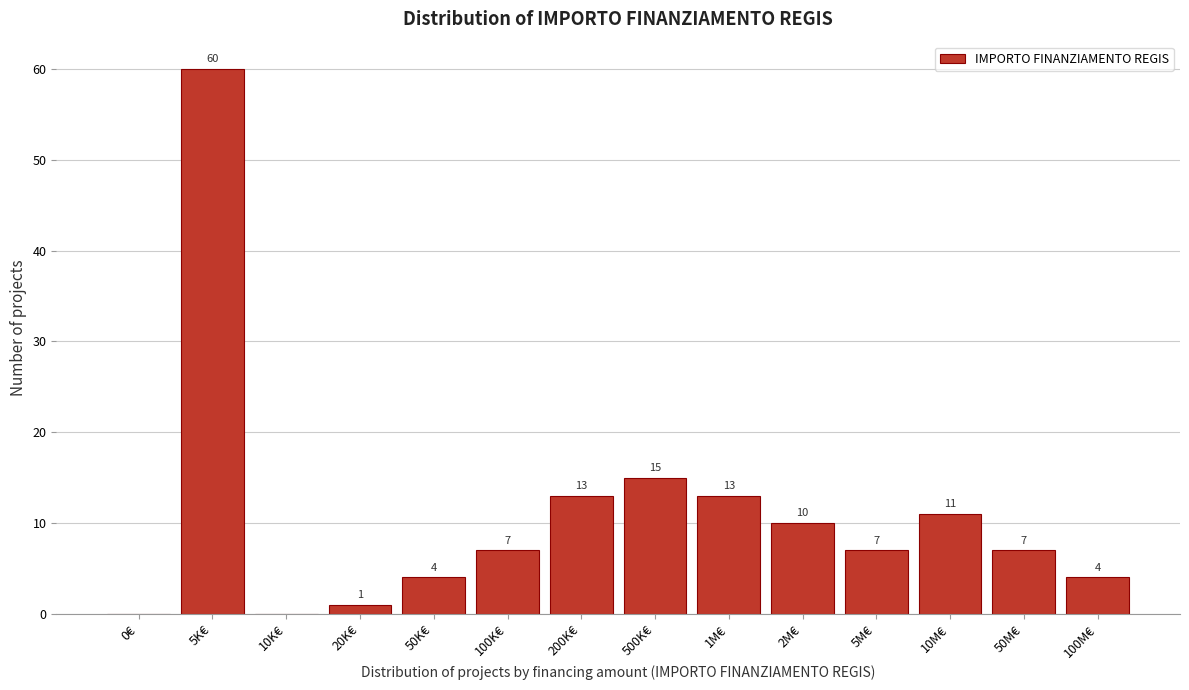

Reading left to right, what are all the values shown in this chart?

0€=0	5K€=60	10K€=0	20K€=1	50K€=4	100K€=7	200K€=13	500K€=15	1M€=13	2M€=10	5M€=7	10M€=11	50M€=7	100M€=4